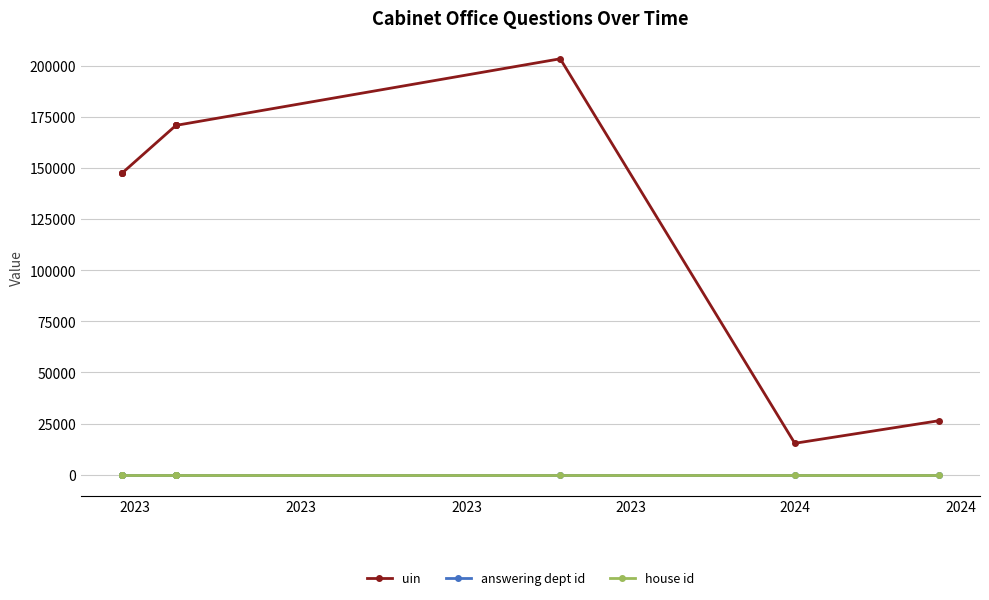

True or false: house id and uin intersect in this chart.

False